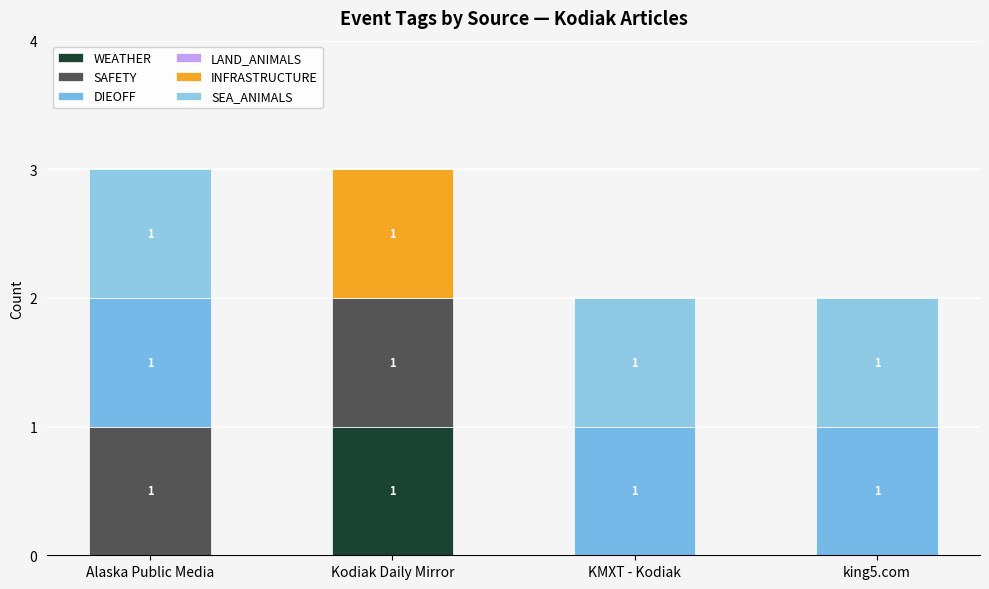

Are the bars grouped side by side (vs. stacked)?

No